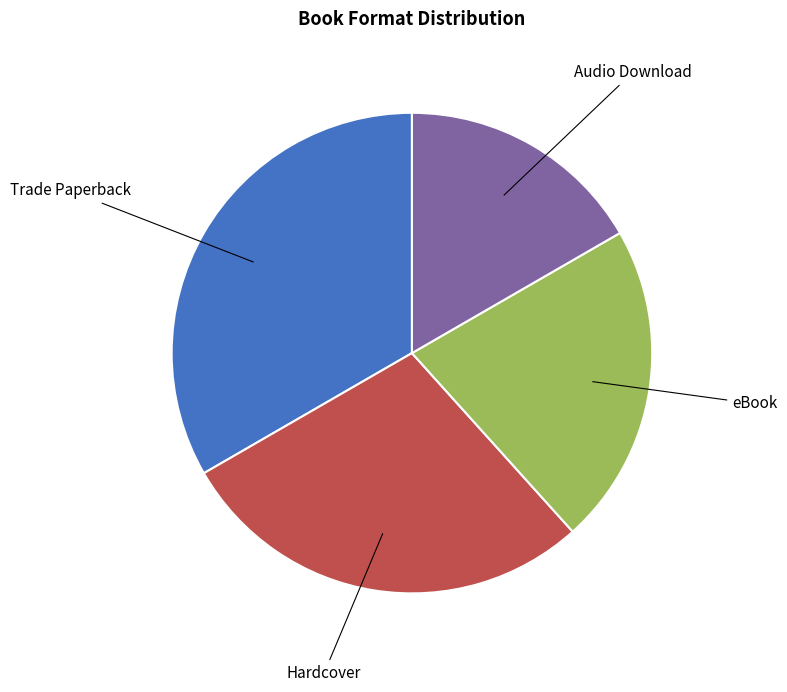

Is there a majority slice in this chart?

No